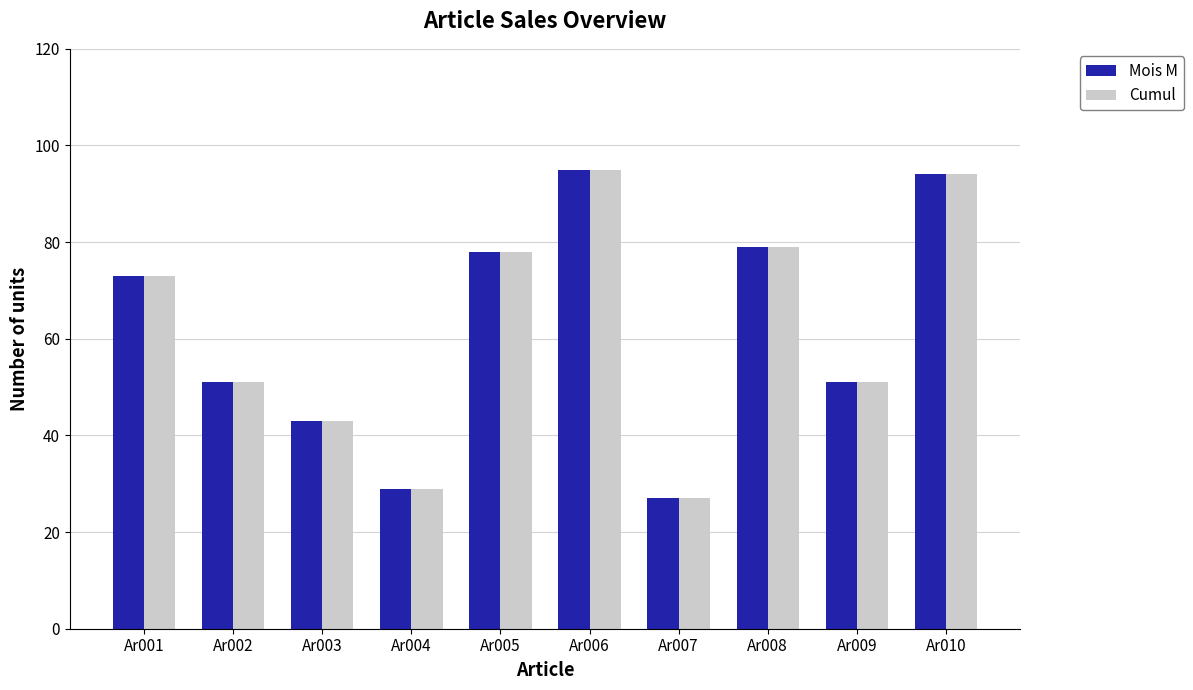

Reading left to right, extract all data points from this chart.

Mois M: Ar001=73	Ar002=51	Ar003=43	Ar004=29	Ar005=78	Ar006=95	Ar007=27	Ar008=79	Ar009=51	Ar010=94
Cumul: Ar001=73	Ar002=51	Ar003=43	Ar004=29	Ar005=78	Ar006=95	Ar007=27	Ar008=79	Ar009=51	Ar010=94